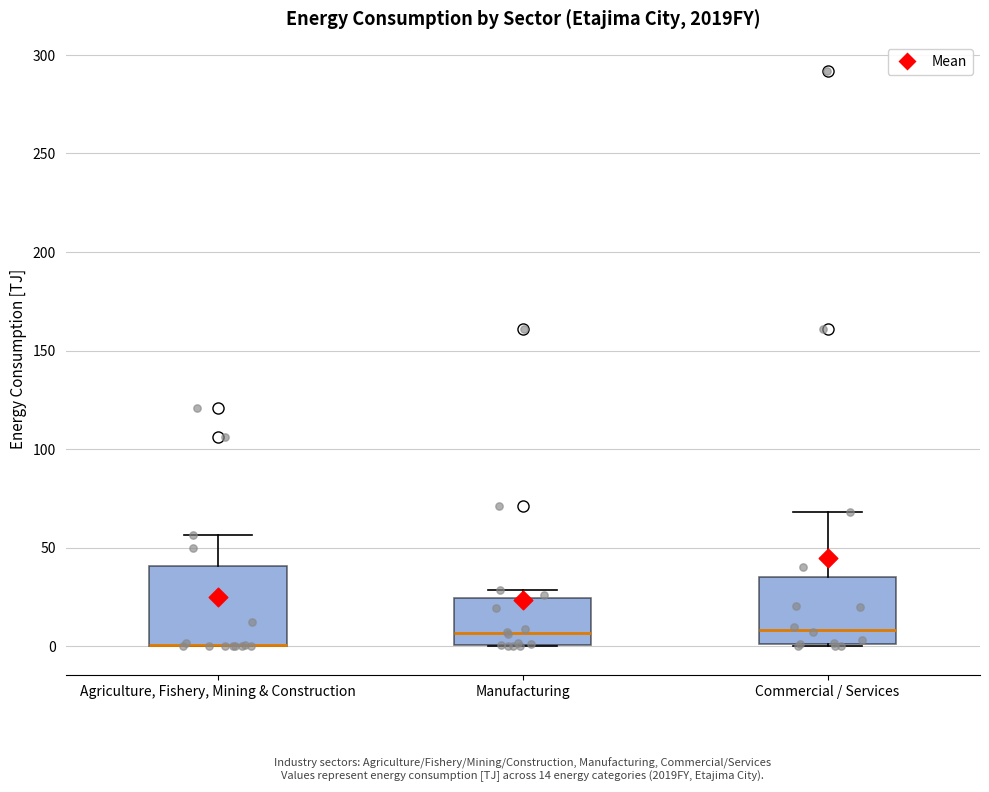

Which box is the tallest, from its lower edge to its upper edge?

Agriculture, Fishery, Mining & Construction